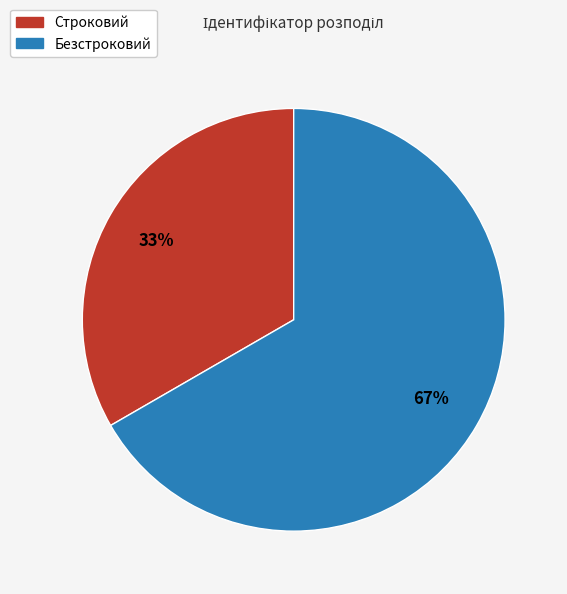

How many segments does this pie chart have?

2